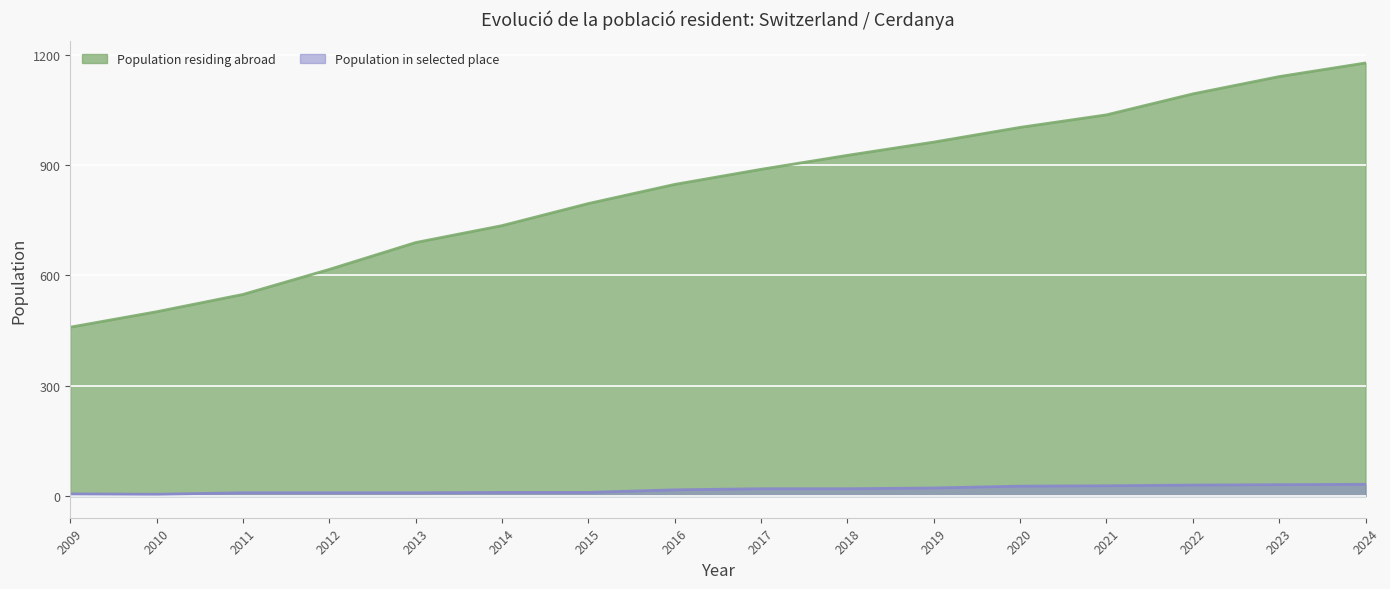

The Population residing abroad series shows 256 at 2019. True or false?

False